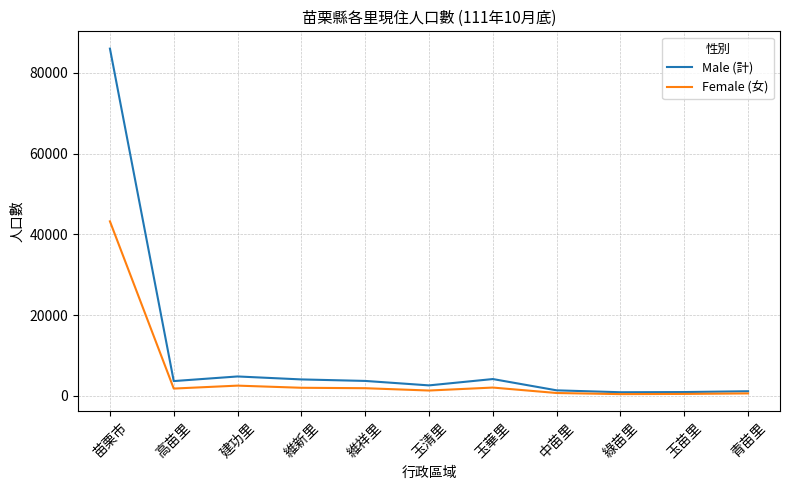

Which label corresponds to the largest value in the chart?

苗栗市